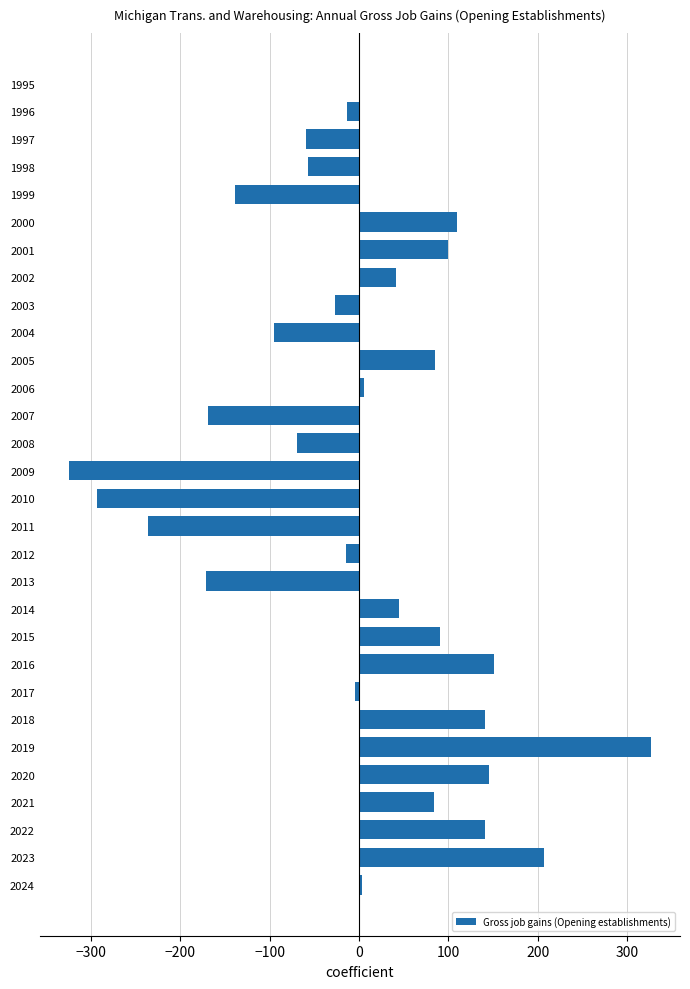

Which has a higher value, 2011 or 1998?

1998